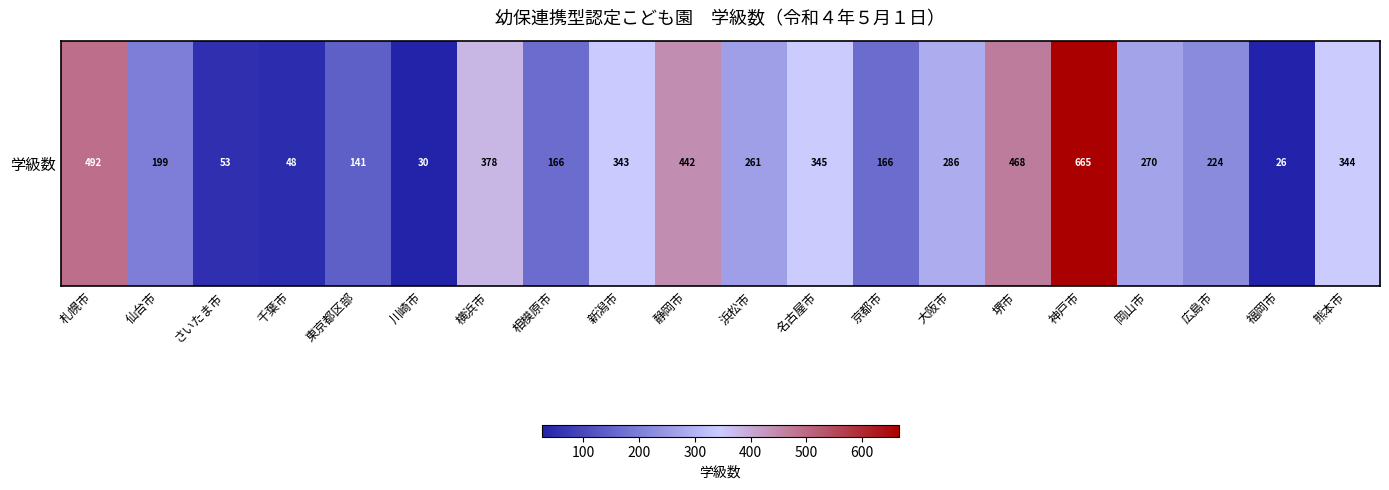

What is the sum of the values at 新潟市 and 横浜市?

721